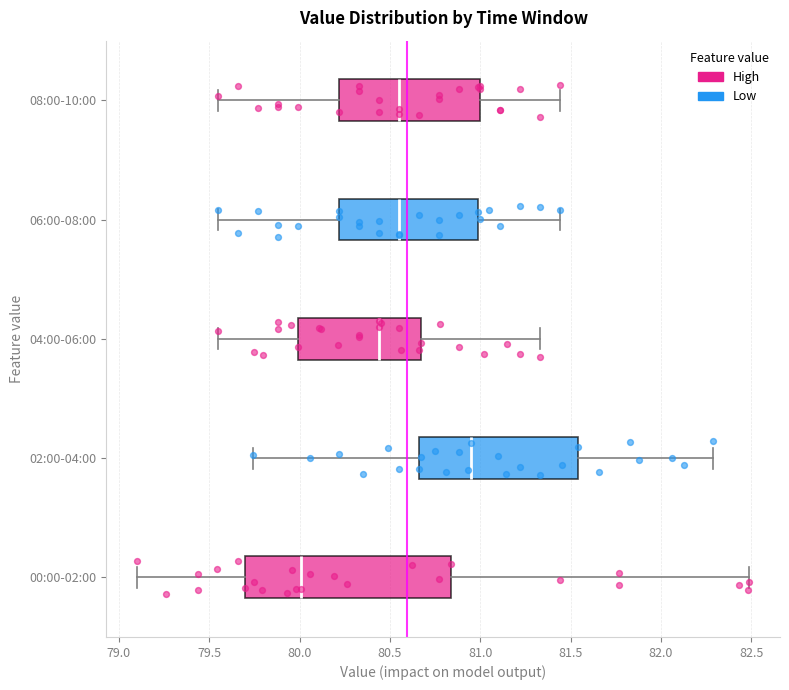

Which box is the widest, from its left edge to its right edge?

00:00-02:00